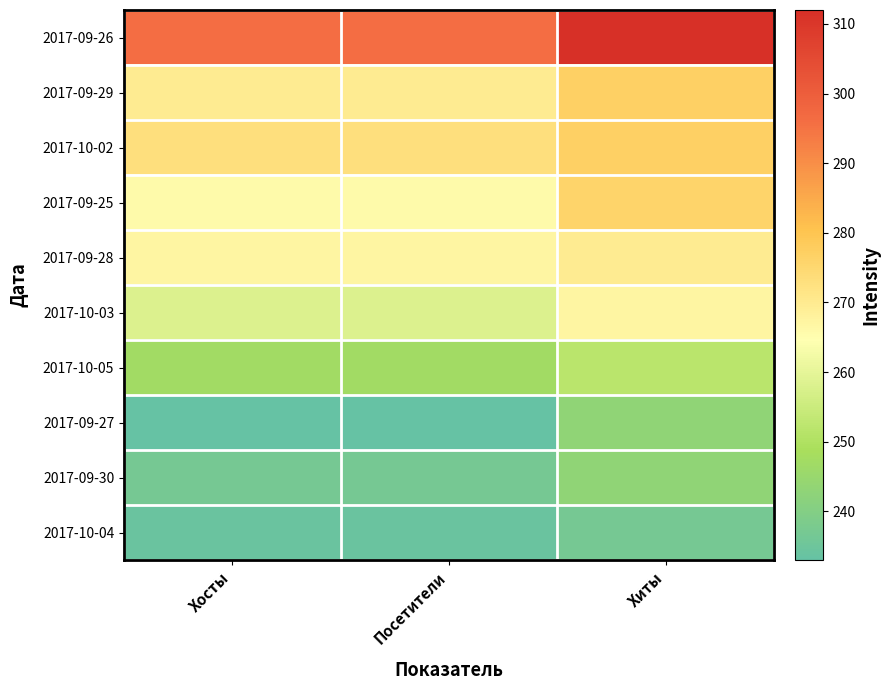

Which series has the largest total across all categories?

2017-09-26